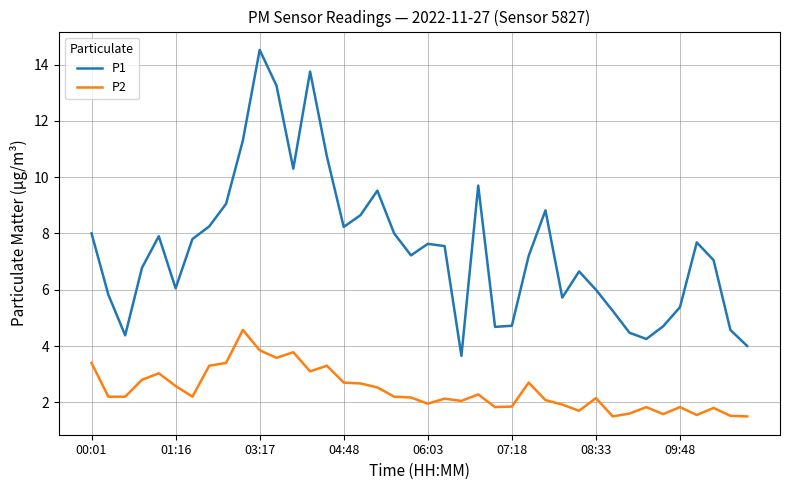

How many lines are shown in the chart?

2